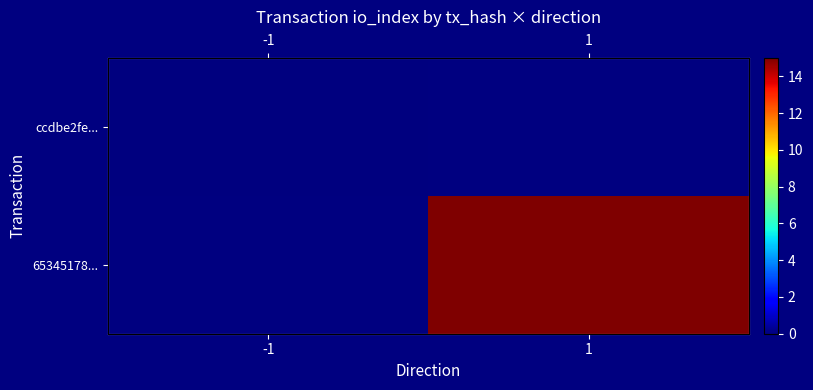

Rank the series at -1 from highest to lowest value.

ccdbe2fe..., 65345178...